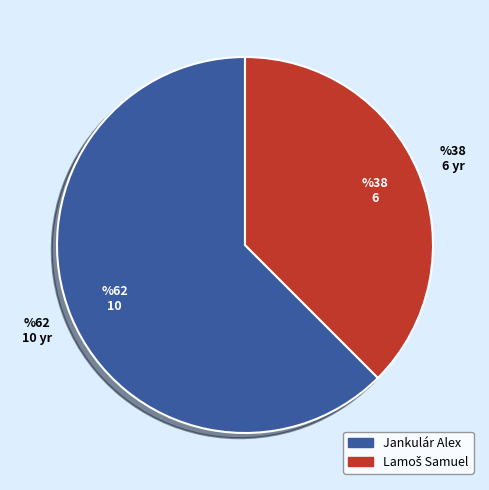

Is there any slice that represents more than half of the pie?

Yes